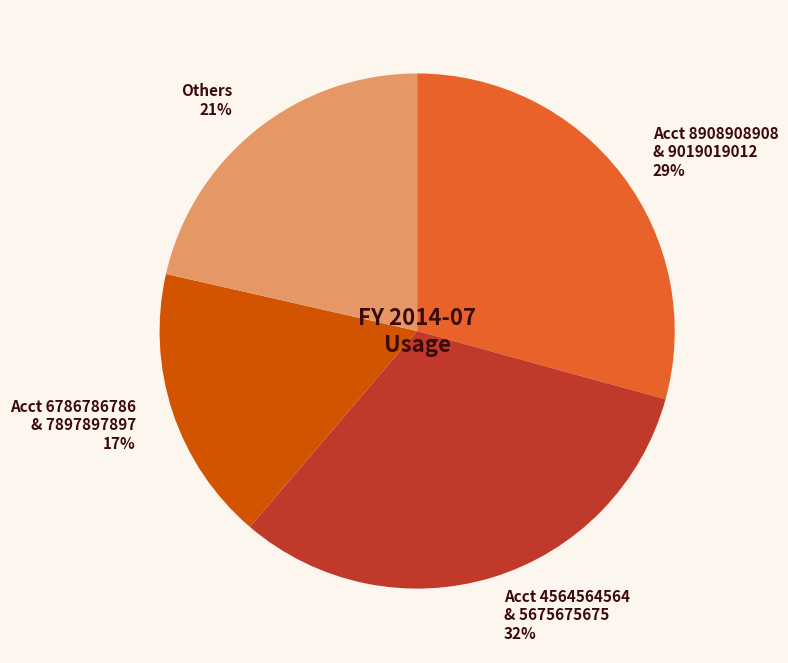

Count the number of slices in the pie.

4